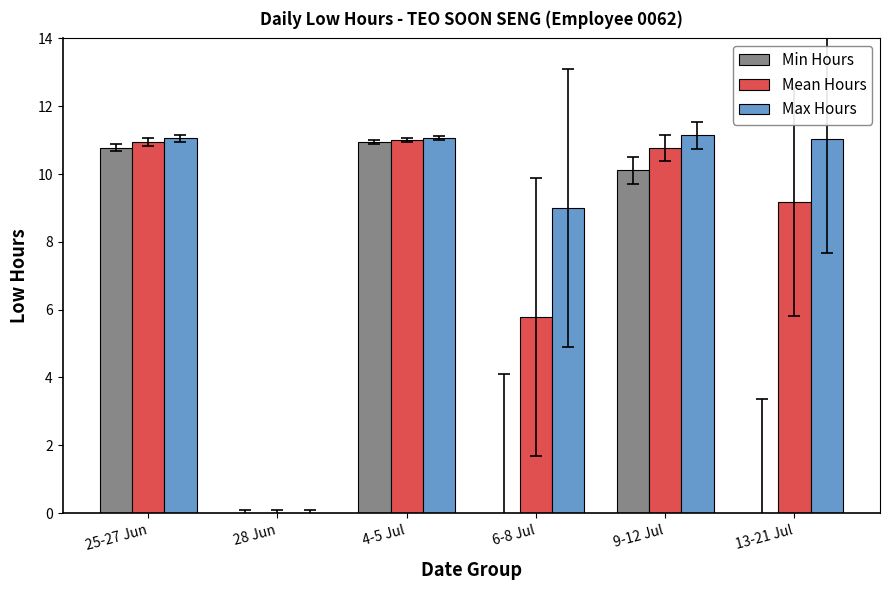

What is the maximum value for Max Hours?

11.1